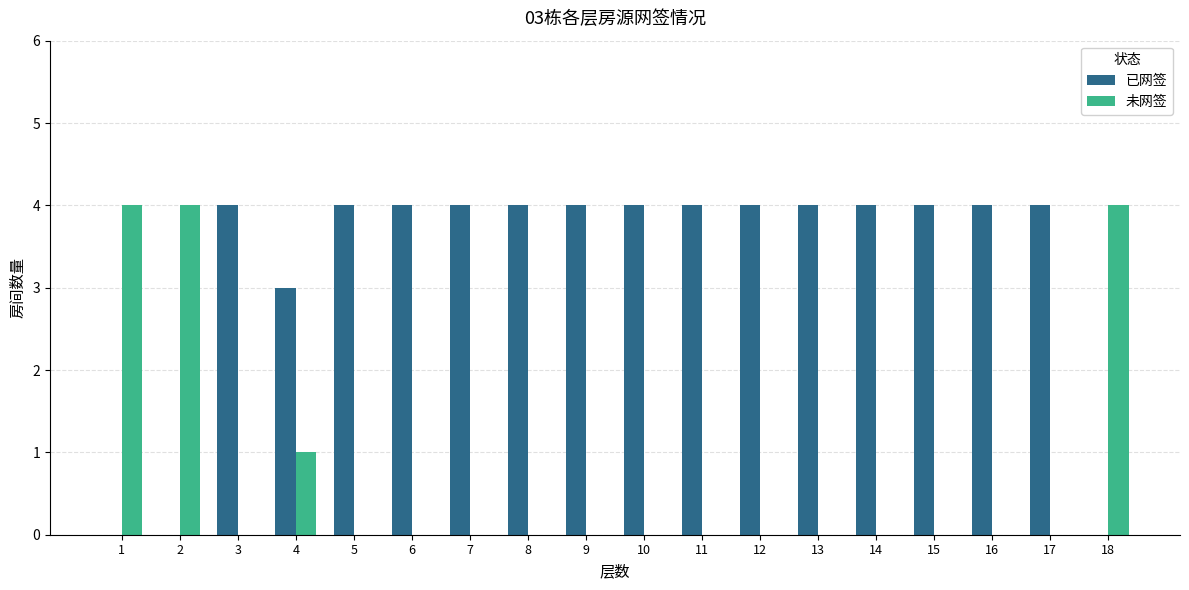

Are the bars grouped side by side (vs. stacked)?

Yes